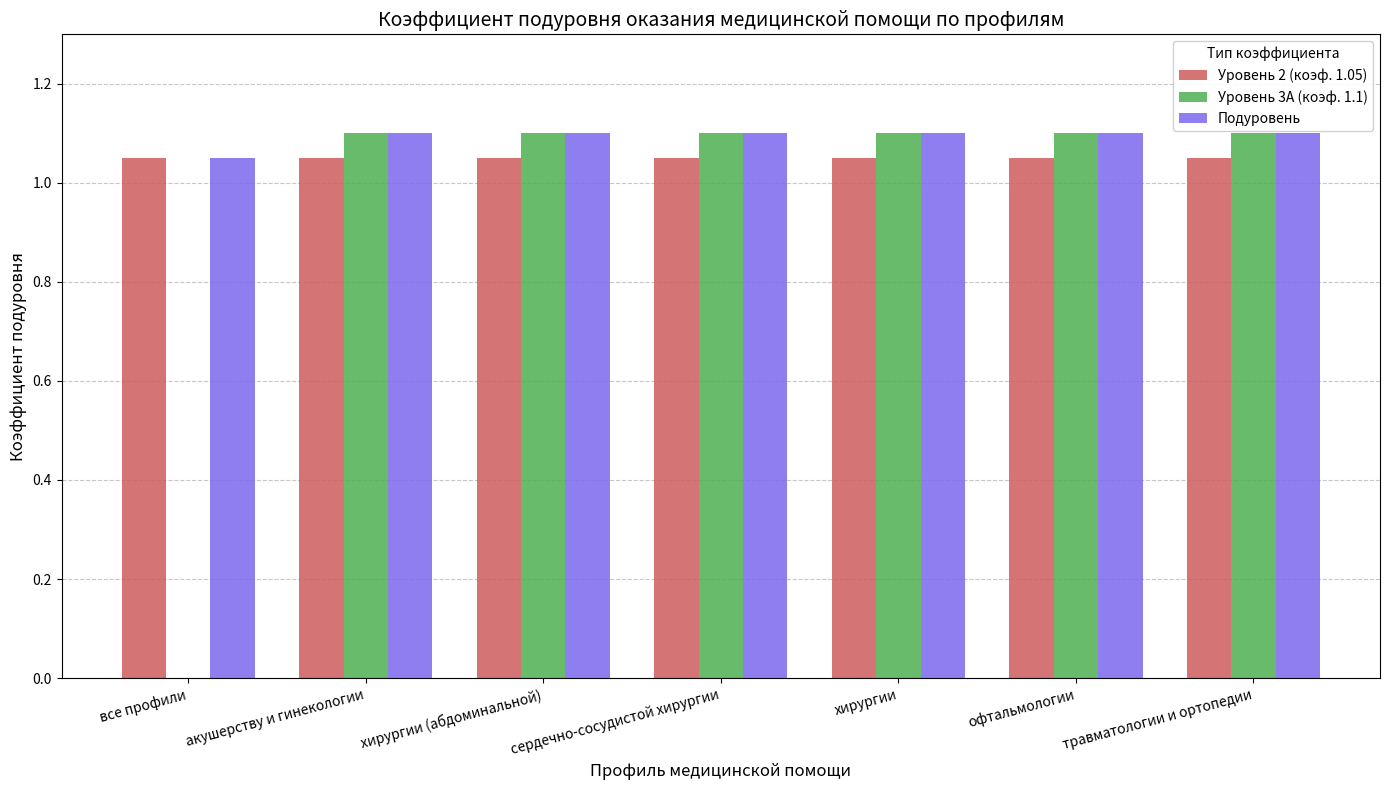

The value of Подуровень at офтальмологии is 0.4. True or false?

False